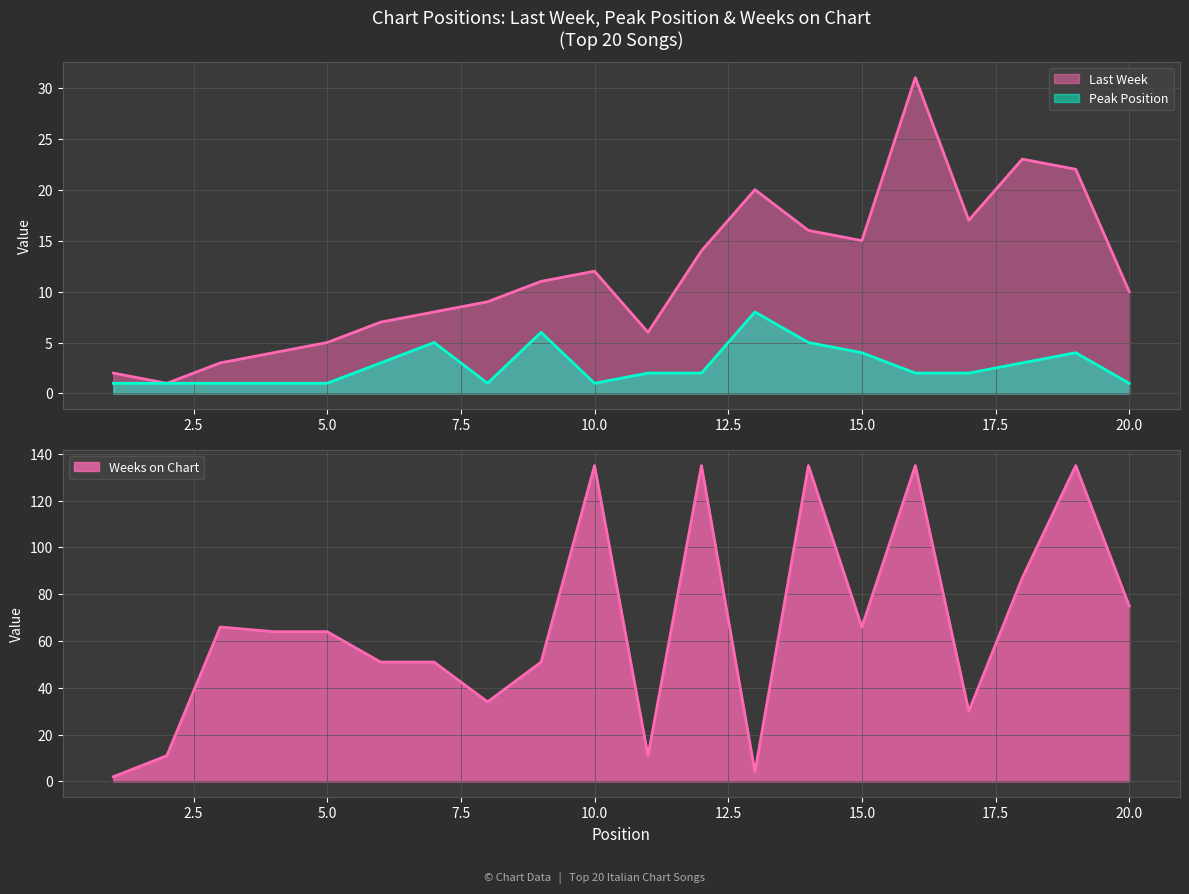

How many categories are shown in the chart?

20